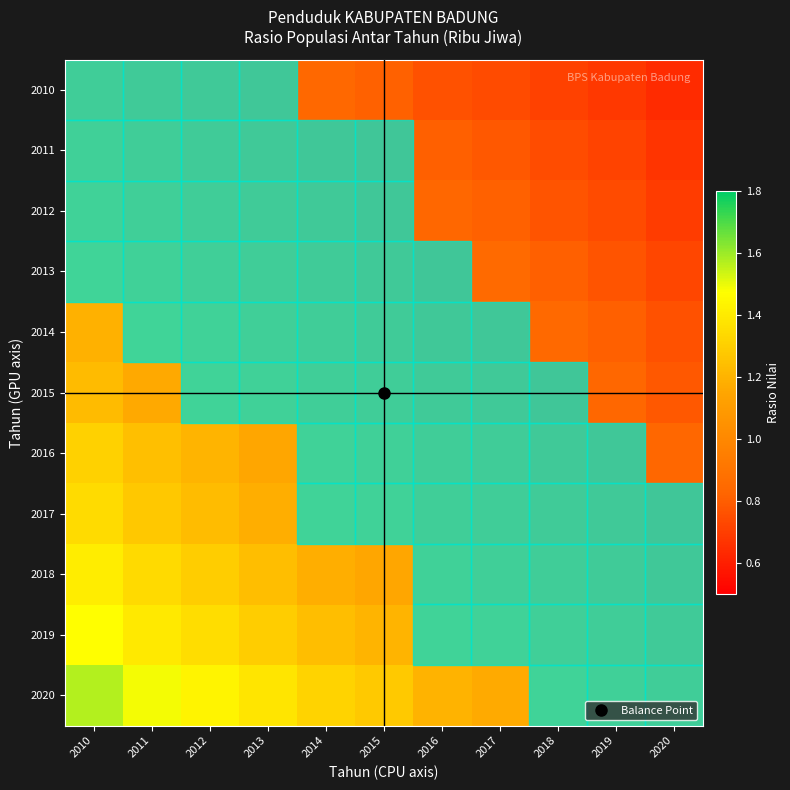

What is the smallest value displayed?

0.6